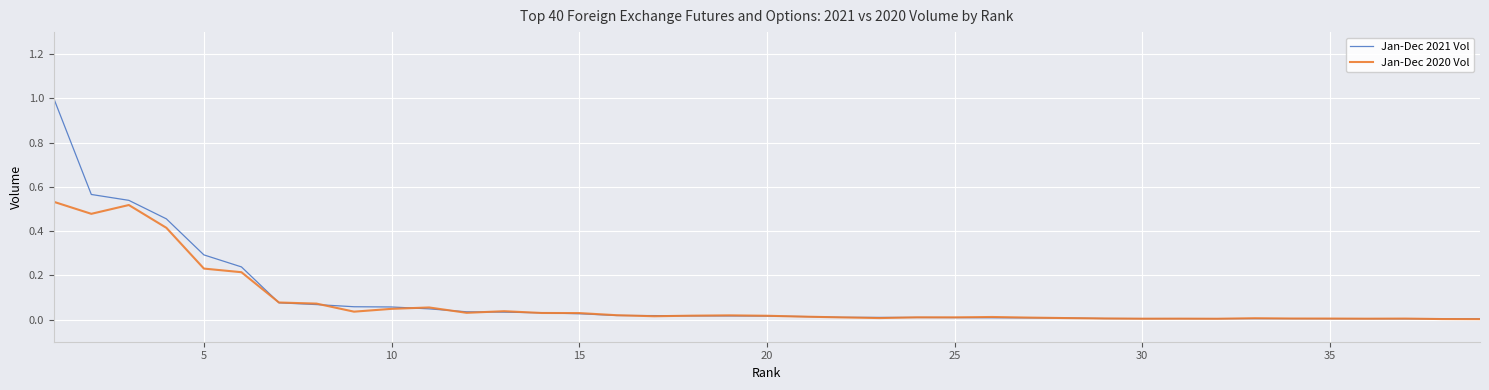

What are all the series names shown in the legend?

Jan-Dec 2021 Vol, Jan-Dec 2020 Vol